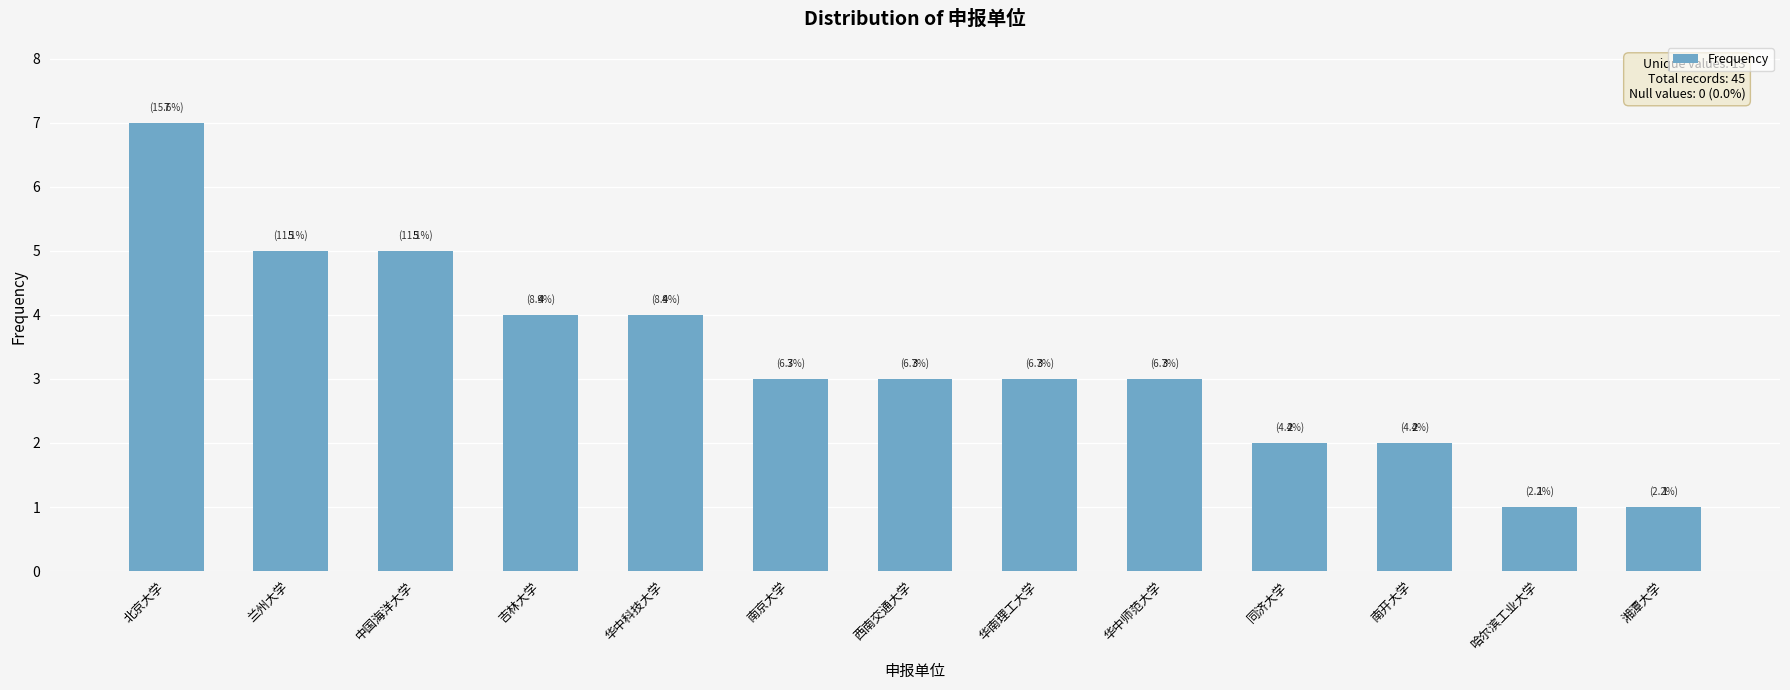

What value does the data have at 同济大学?

2